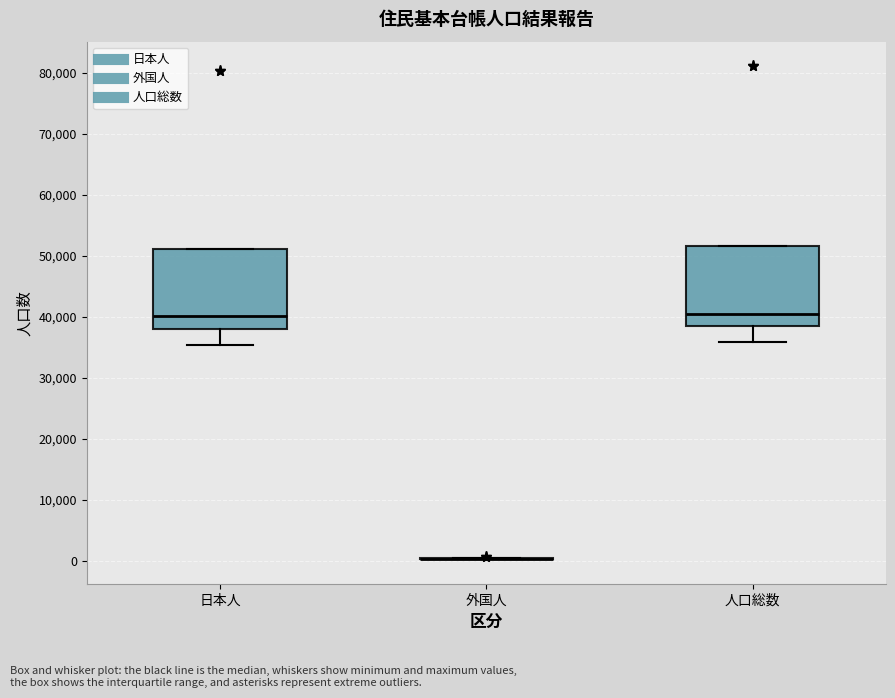

Where does the median line of the box for 日本人 sit on the y-axis? The values are not printed on the chart, so give them approximately, as read against the axis.

40000